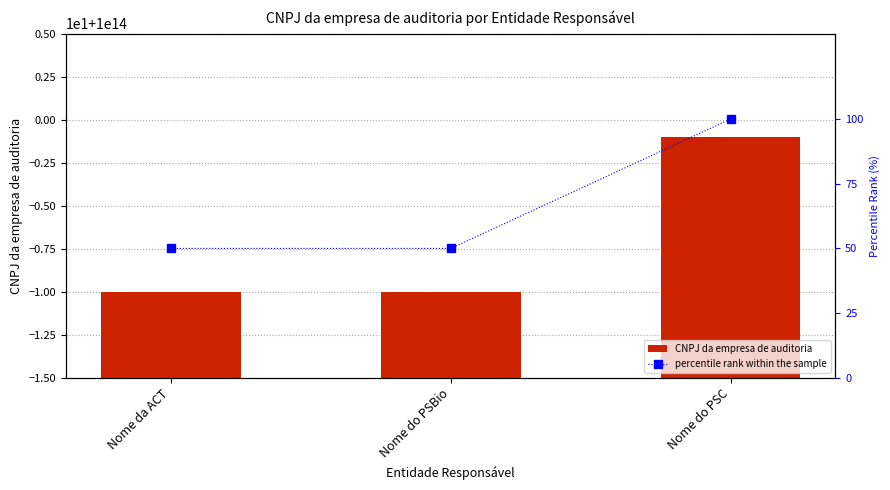

Read the percentile rank within the sample value at Nome do PSC.

100